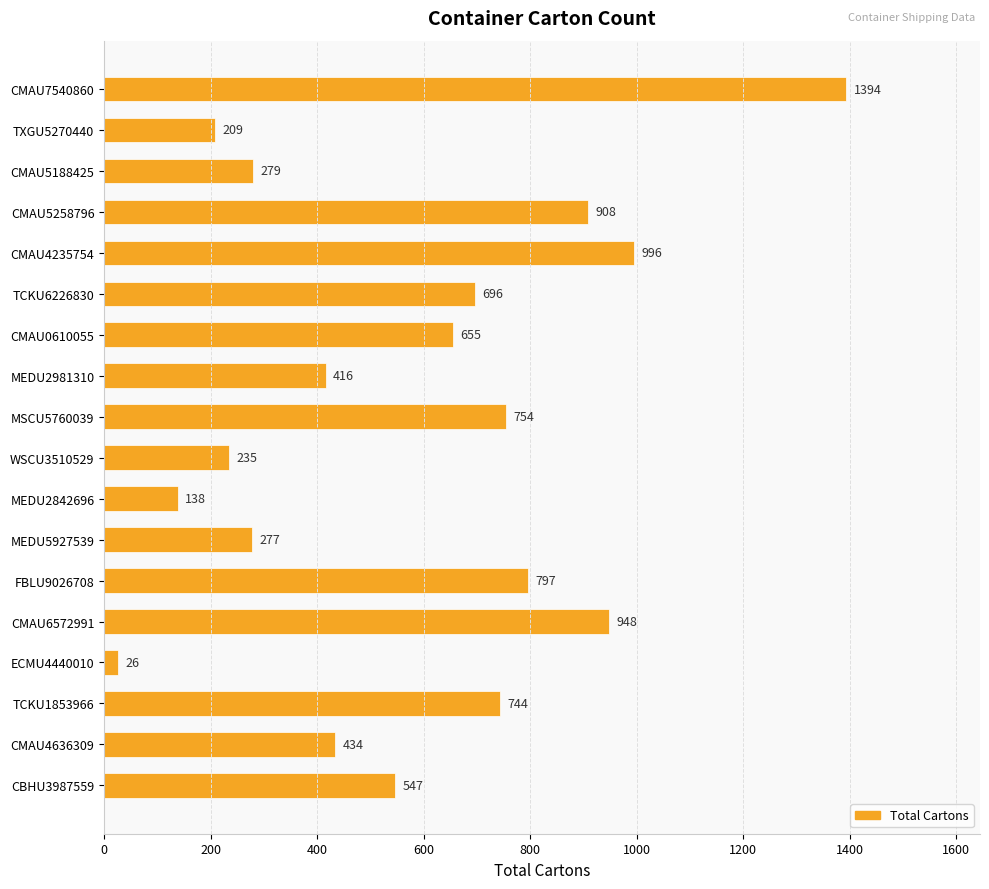

What is the average value?

581